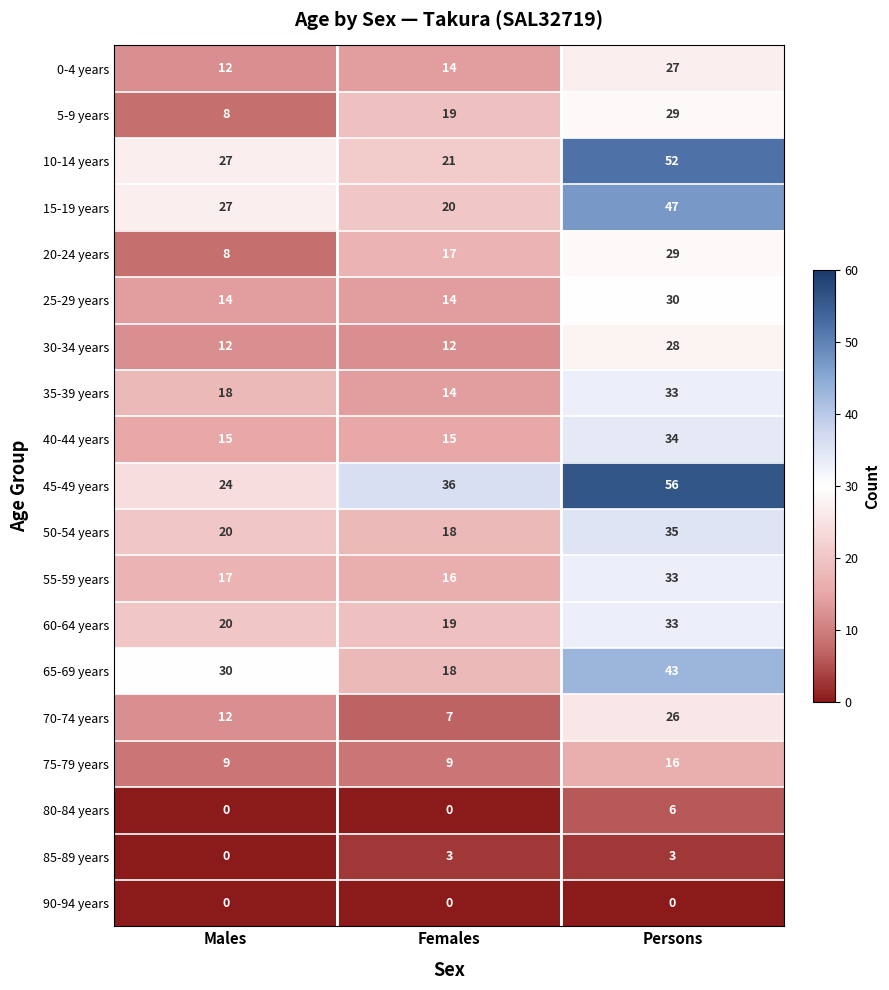

How many 65-69 years values are between 18 and 43?

3